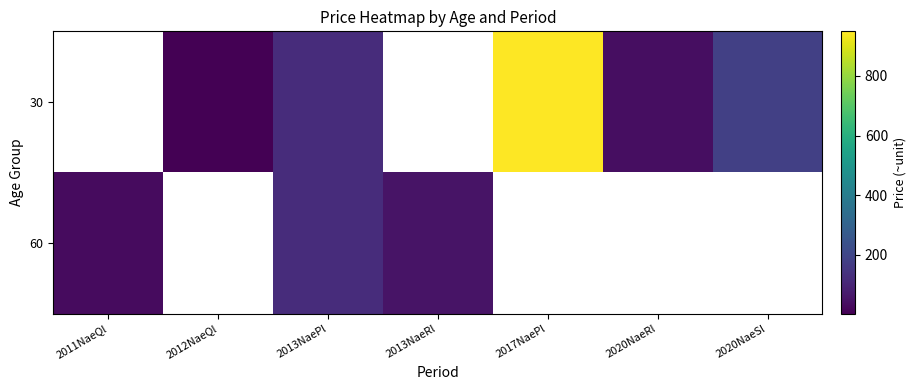

List the series in order of their peak value, highest first.

30, 60